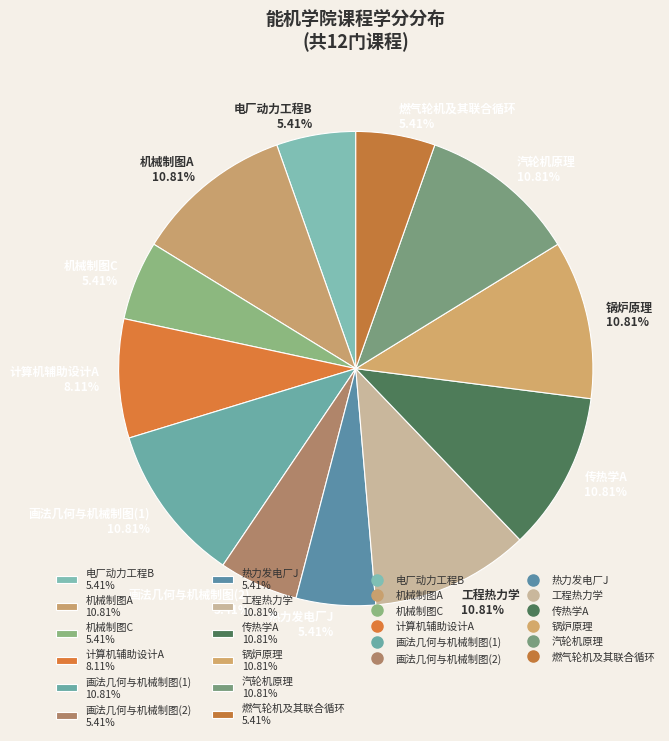

Combined, do 计算机辅助设计A 8.11% and 画法几何与机械制图(1) 10.81% account for over 50%?

No